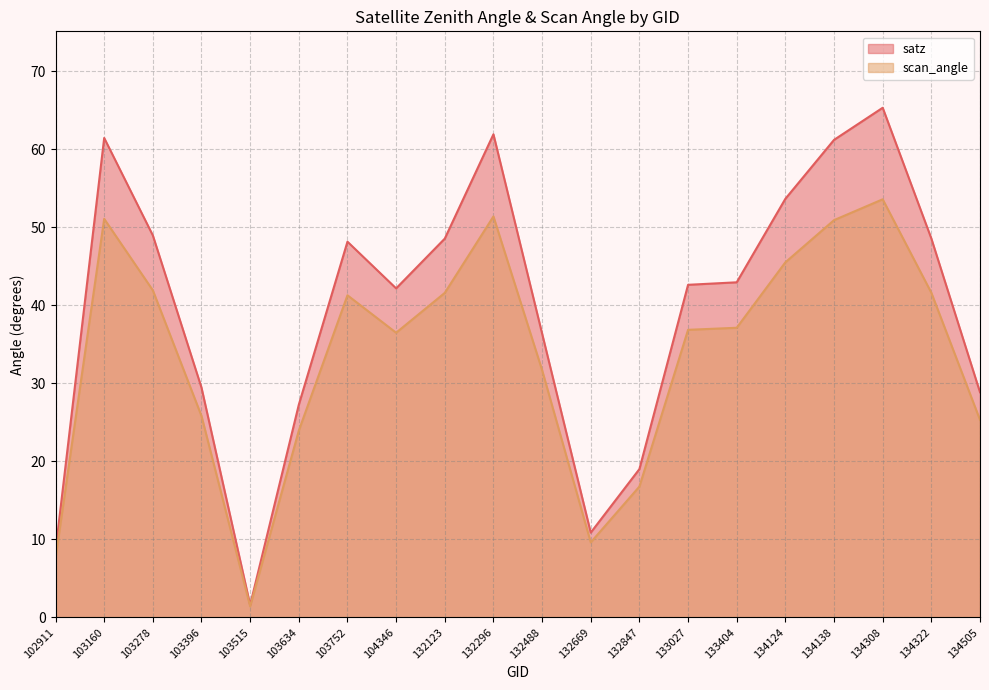

Reading left to right, list all the values displayed in this chart.

satz: 8.5	61.5	49.0	29.5	1.6	27.3	48.2	42.2	48.6	61.9	36.4	10.9	19.0	42.6	43.0	53.7	61.2	65.3	48.6	28.9
scan_angle: 7.6	51.1	41.9	25.8	1.4	23.9	41.3	36.5	41.6	51.4	31.7	9.6	16.8	36.9	37.1	45.5	50.9	53.6	41.6	25.3